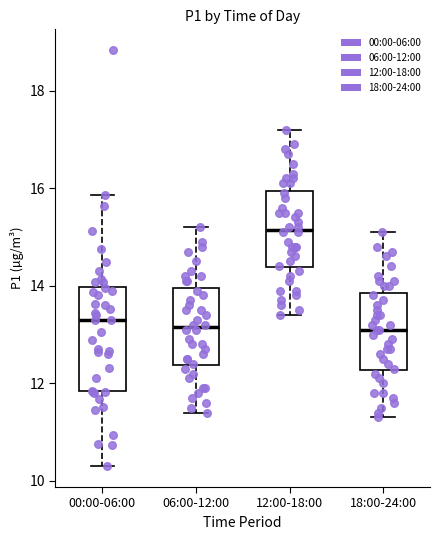

Reading left to right, read every box against the y-axis: the position of its median line, the range the box covers, and the ends of its whiskers. The values are not printed on the chart, so give them approximately, as read against the axis.

00:00-06:00: median 13.4, box 11.8 to 14.0, whiskers 10.4 to 15.8
06:00-12:00: median 13.2, box 12.4 to 14.0, whiskers 11.4 to 15.2
12:00-18:00: median 15.2, box 14.4 to 16.0, whiskers 13.4 to 17.2
18:00-24:00: median 13.2, box 12.2 to 13.8, whiskers 11.4 to 15.2